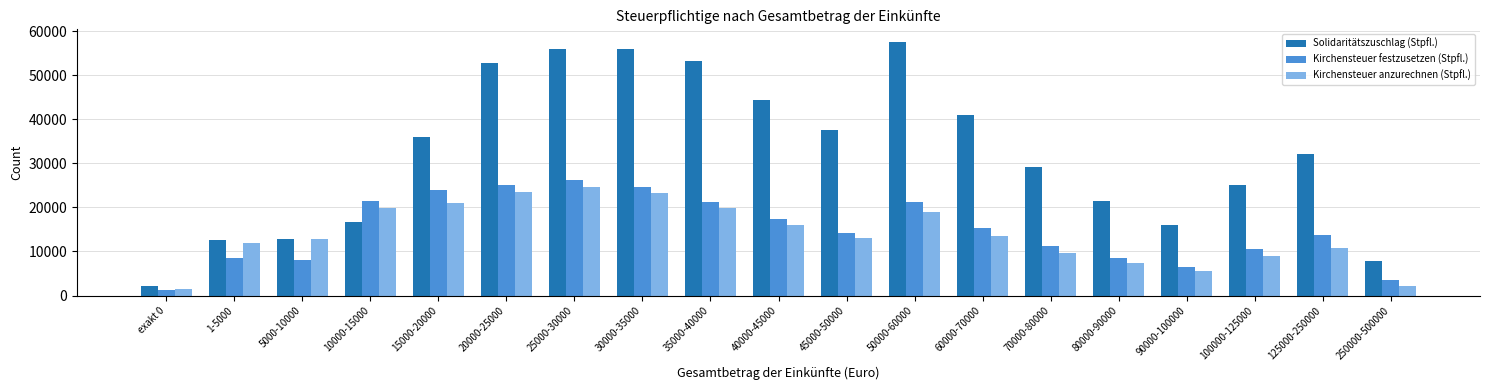

Which category has the highest value in the Kirchensteuer anzurechnen (Stpfl.) series?

25000-30000